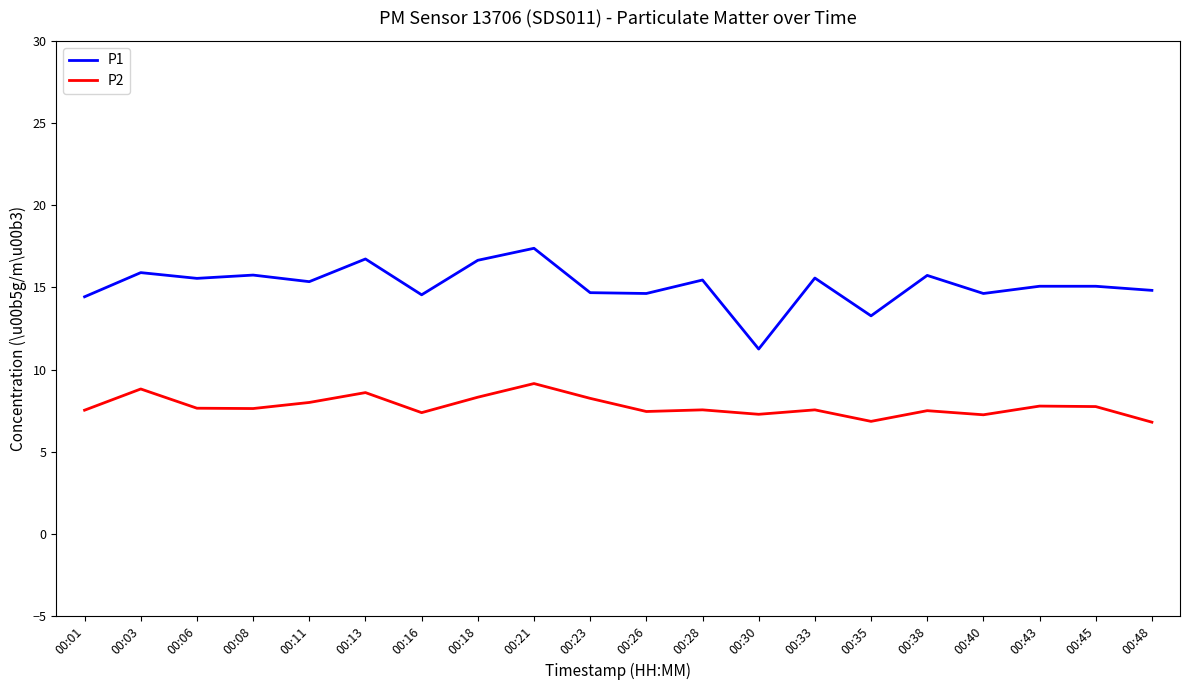

What is the sum of all P2 values?

155.1